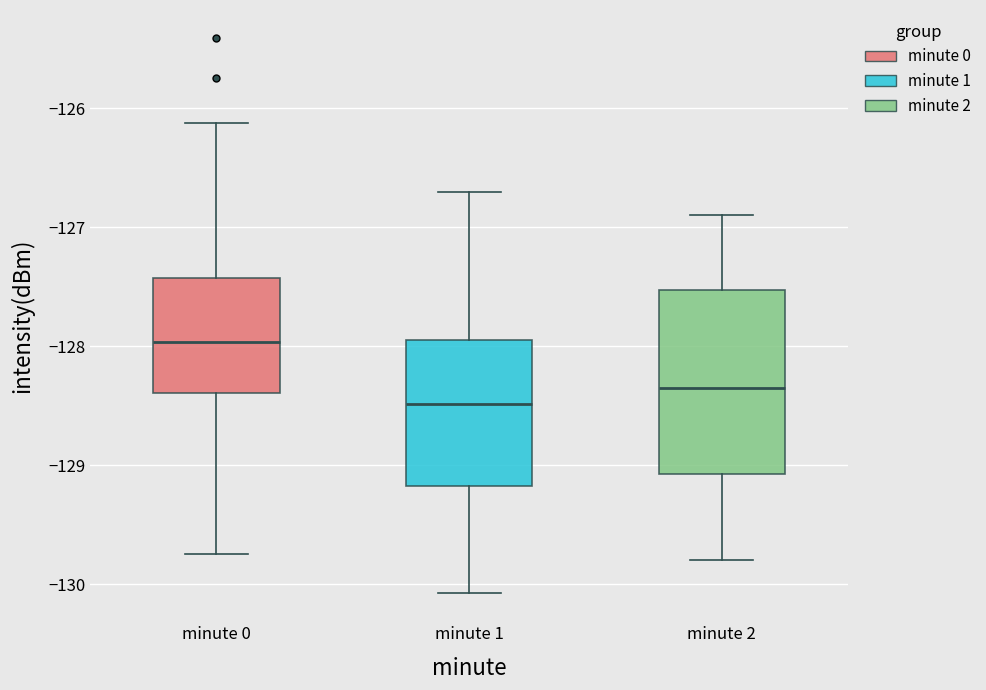

Reading left to right, transcribe this box plot: for each box, give where its median line is, the range the box spans, and where its two whiskers end, as read against the y-axis. The values are not printed on the chart, so give them approximately, as read against the axis.

minute 0: median -128.0, box -128.4 to -127.4, whiskers -129.7 to -126.1
minute 1: median -128.5, box -129.2 to -127.9, whiskers -130.1 to -126.7
minute 2: median -128.3, box -129.1 to -127.5, whiskers -129.8 to -126.9